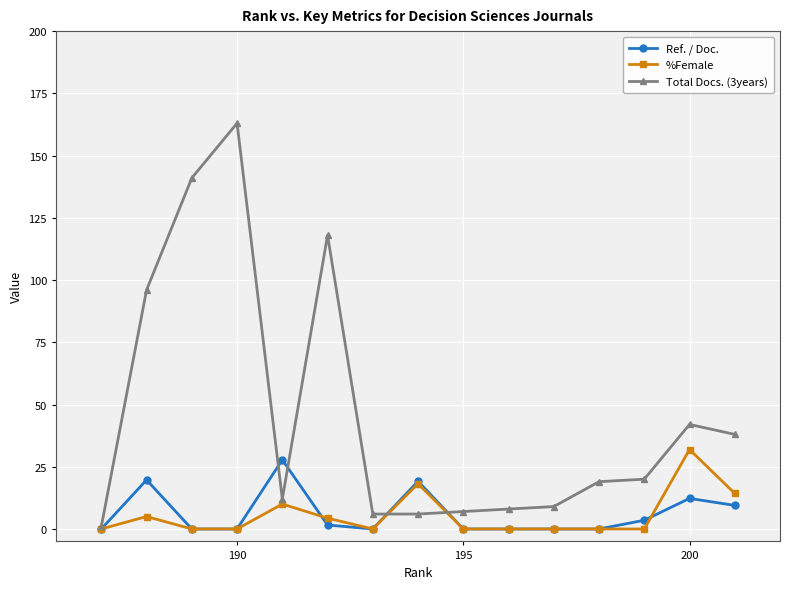

What is the maximum value for Ref. / Doc.?

27.8